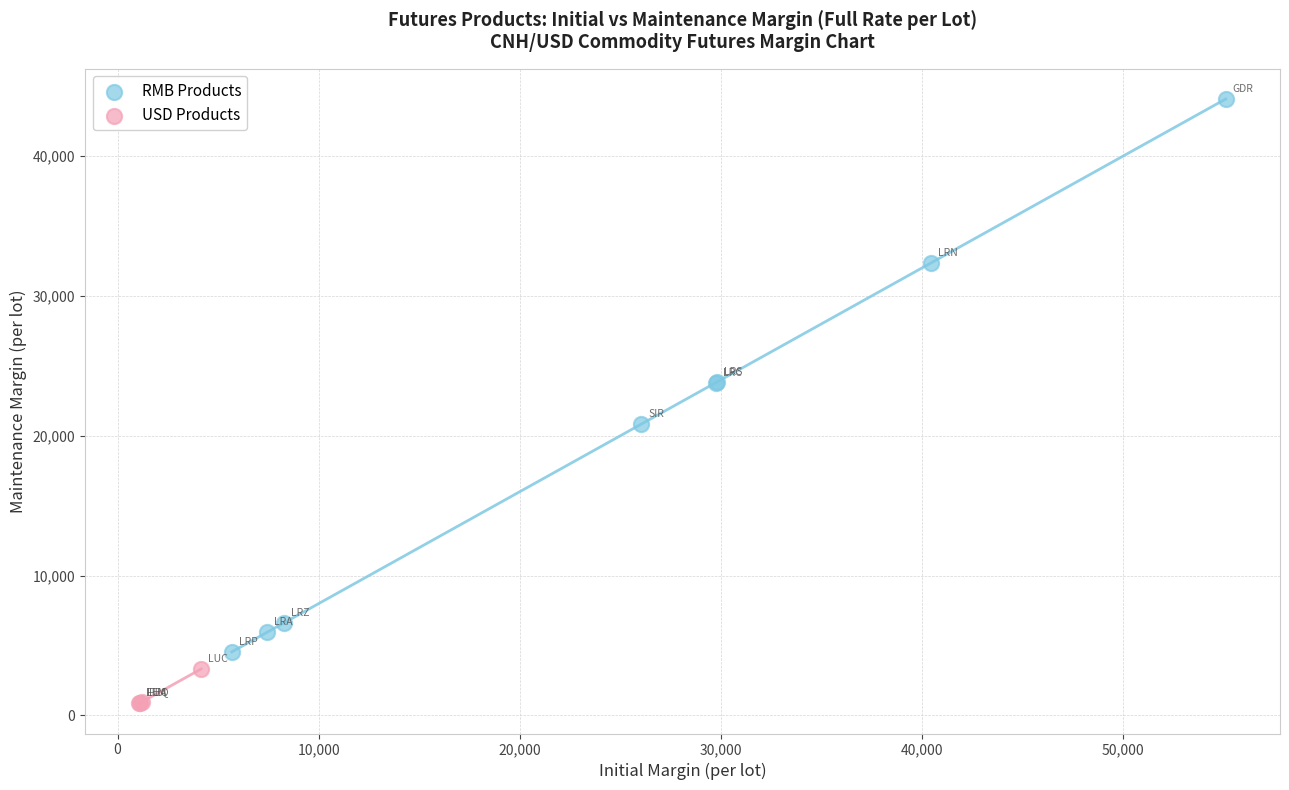

Which series has the largest Y range (max minus min)?

RMB Products